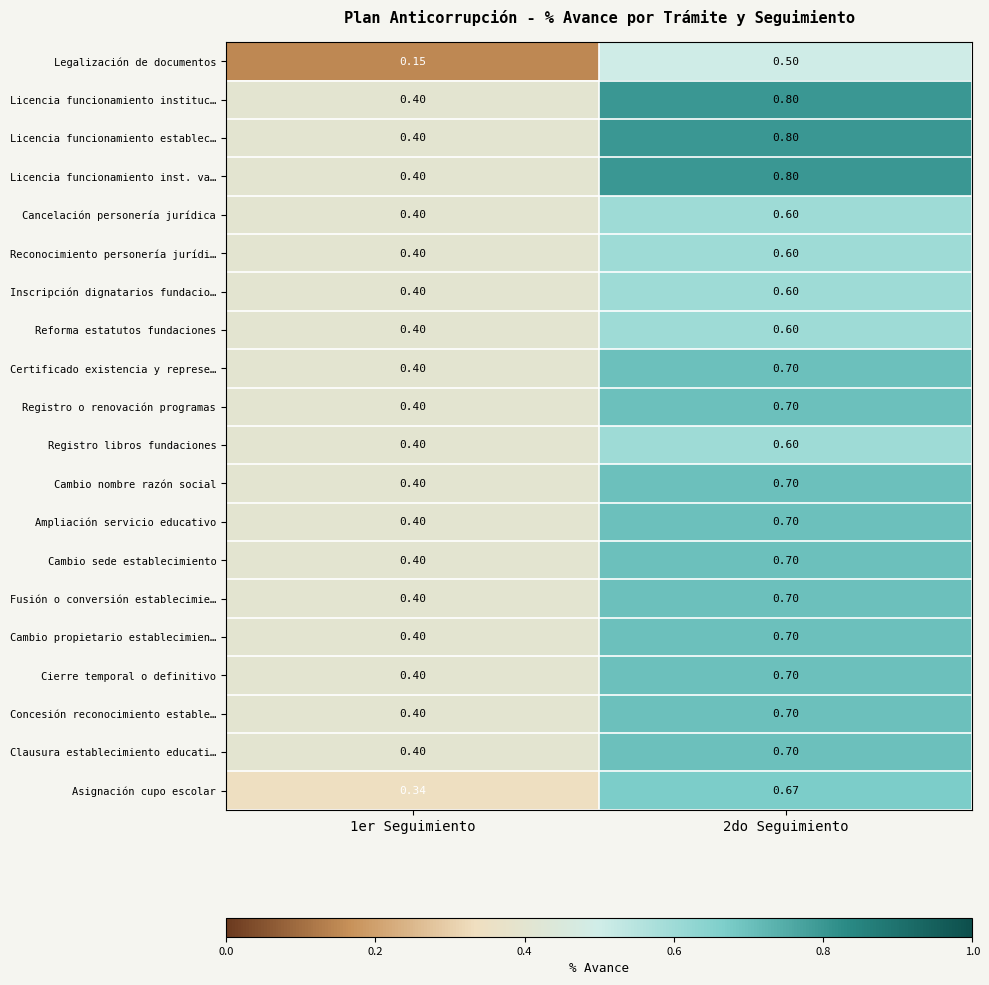

How many distinct data groups are displayed?

20